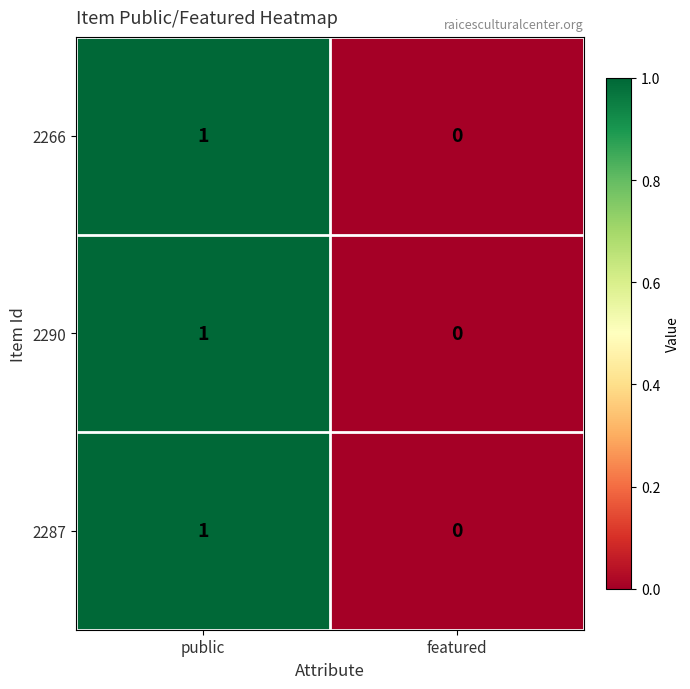

At which label does 2266 reach its minimum?

featured